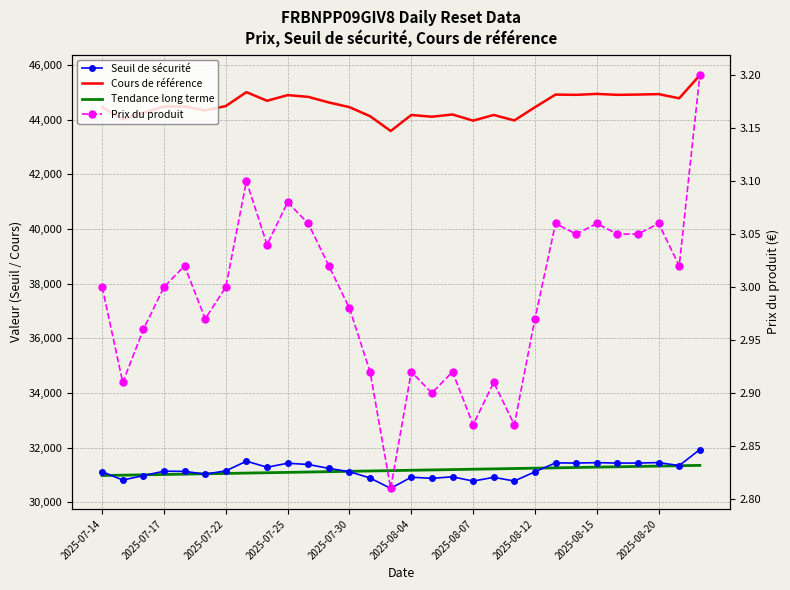

True or false: Tendance long terme and Prix du produit cross at least once.

False